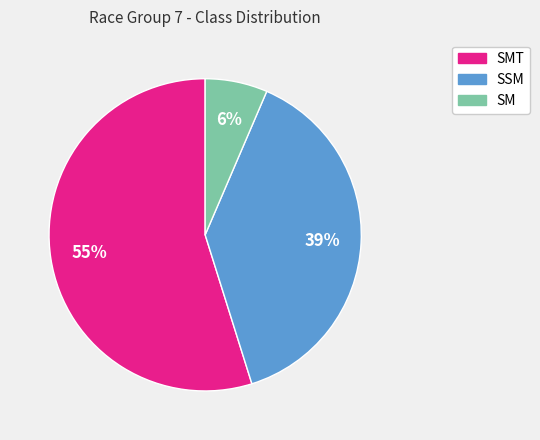

Is it true that SMT is 55% of the pie?

True